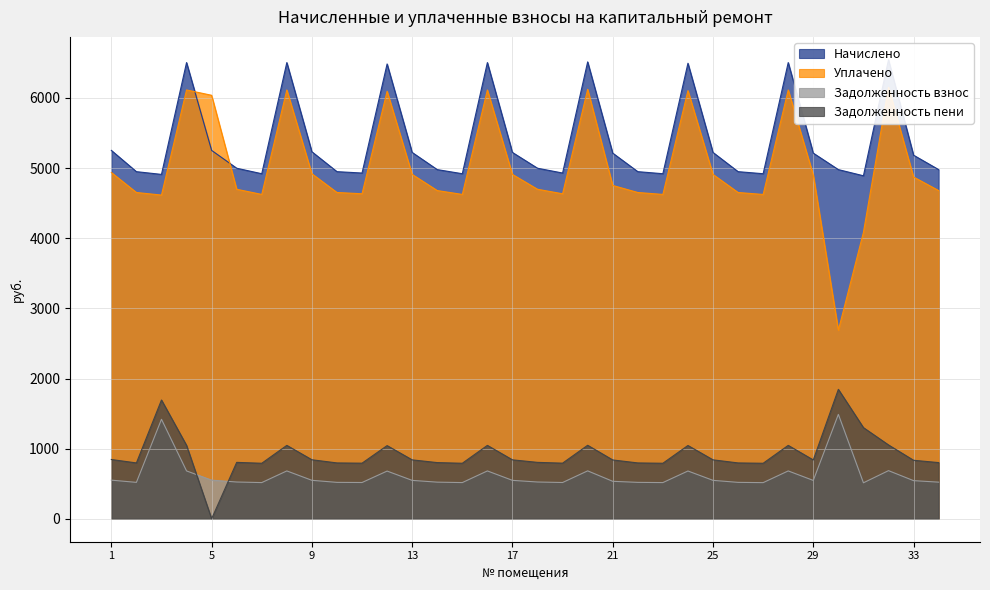

How many lines are shown in the chart?

4